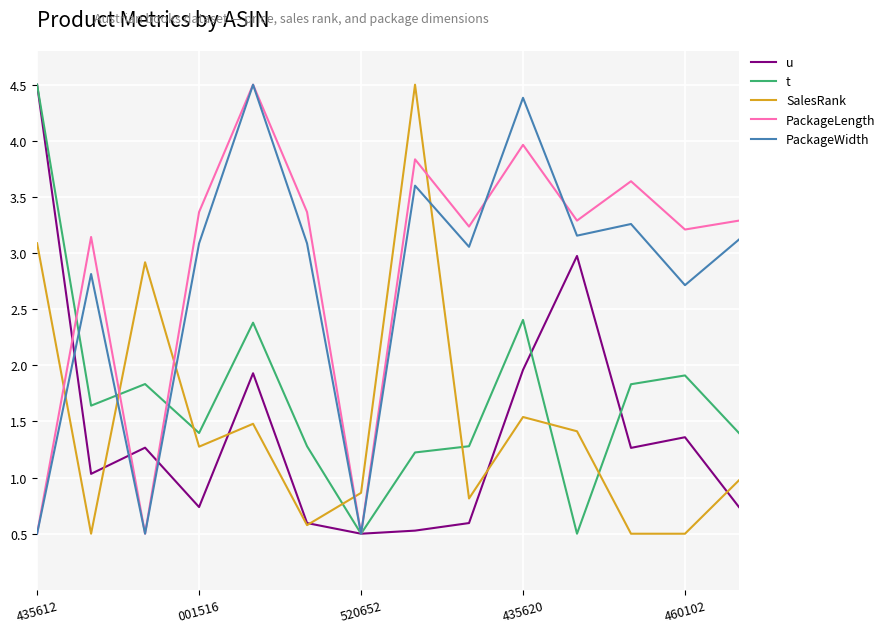

What is the greatest value displayed?

4.5